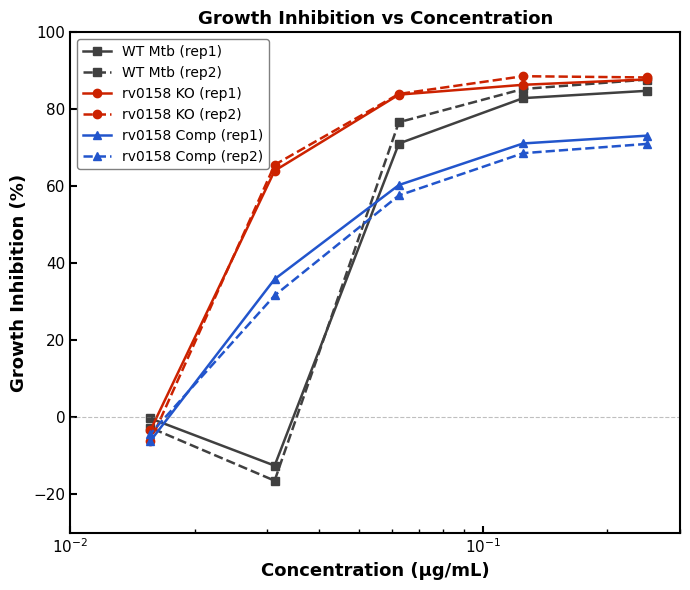

What is the average value of the WT Mtb (rep1) series?

45.2